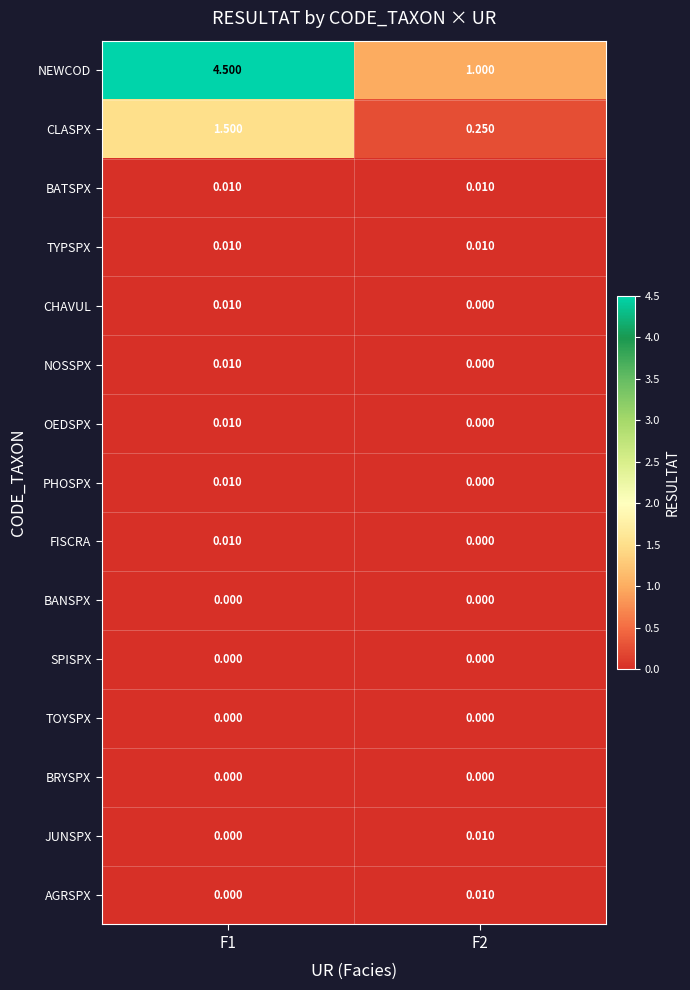

Which series has the largest range (max minus min)?

NEWCOD